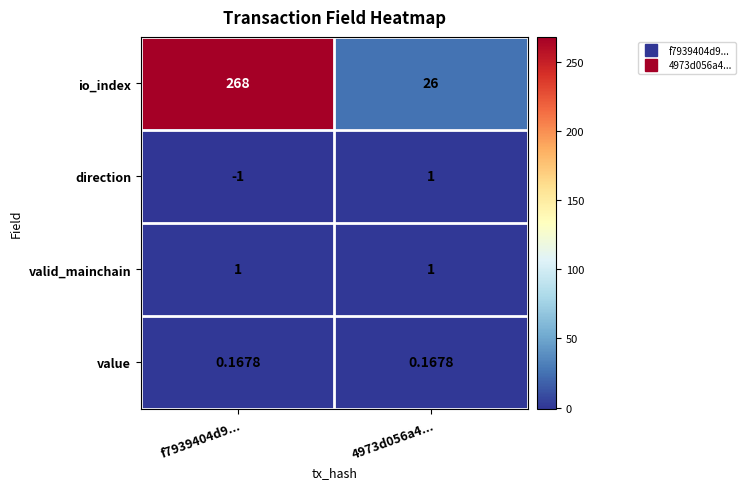

Which series has the largest total across all categories?

io_index